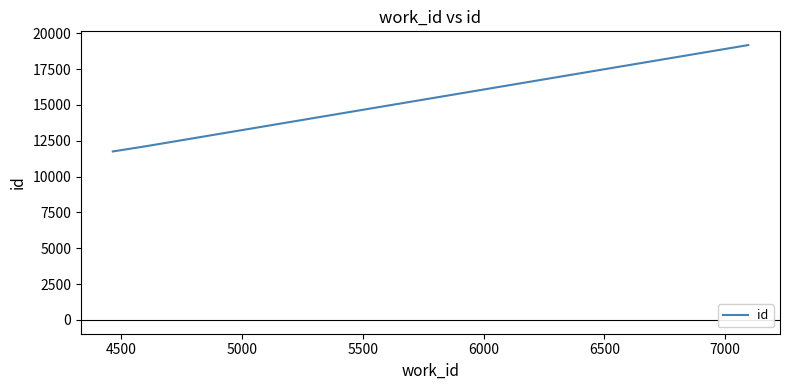

Reading left to right, list all the values displayed in this chart.

11757	12119	19179